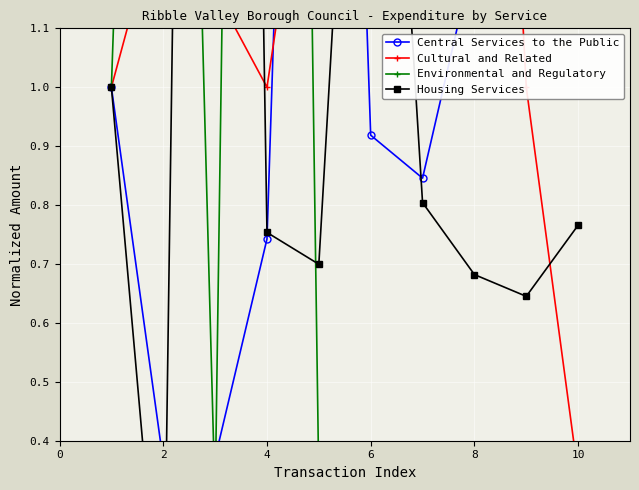

The value of Cultural and Related at 8 is 1.8. True or false?

False